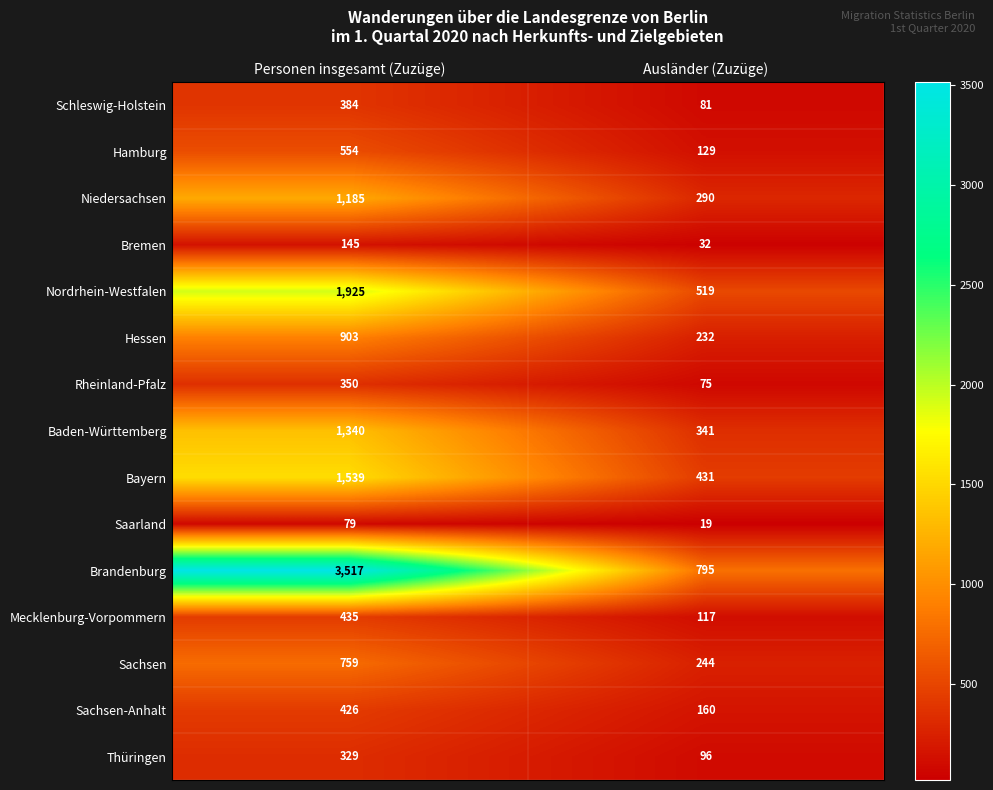

Which series has the largest range (max minus min)?

Brandenburg